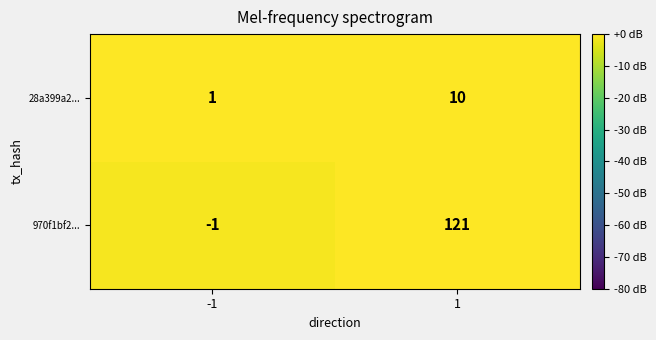

What is the spread (max minus min) of values at -1?

2